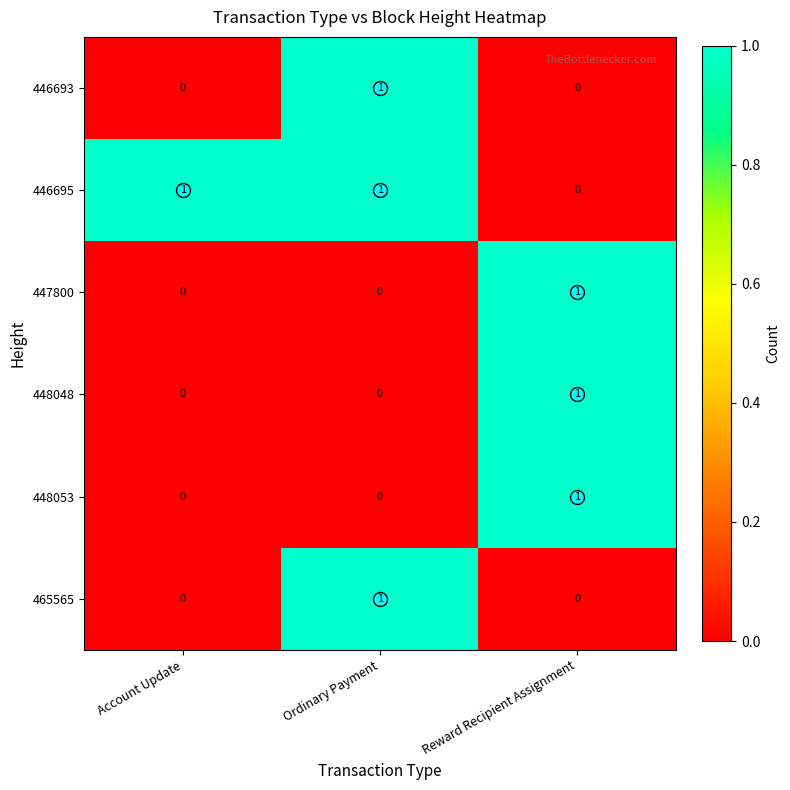

What is the total value across all series at Reward Recipient Assignment?

3